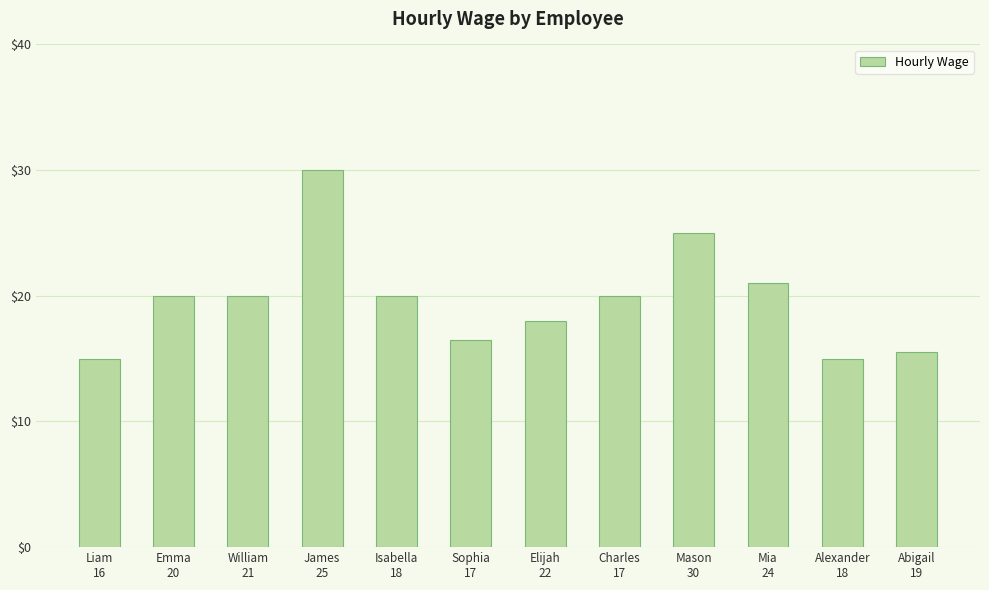

What is the value of the 6th bar from the left?

16.5